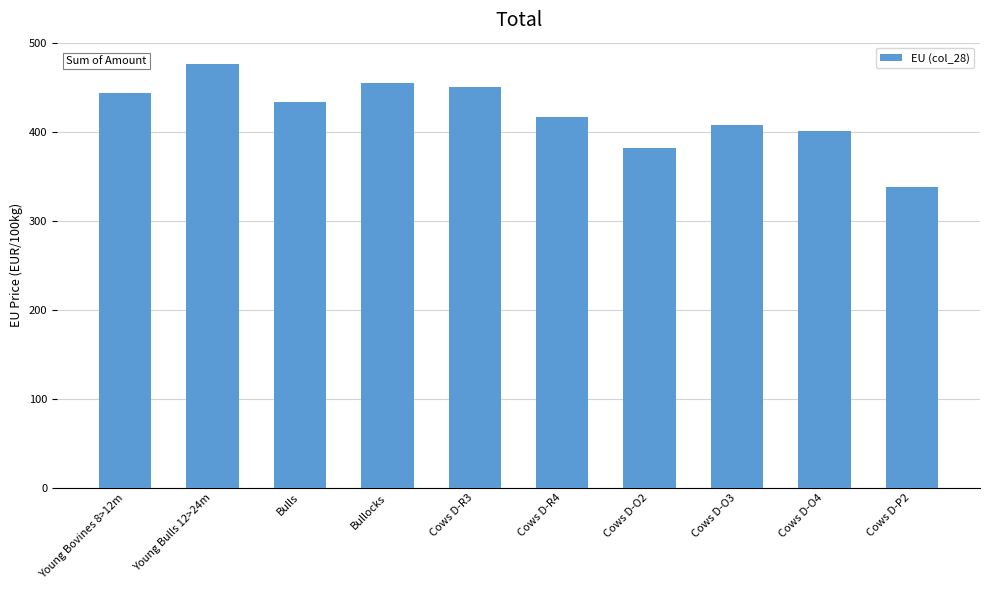

The chart shows a value of 337.9 at Cows D-P2. True or false?

True